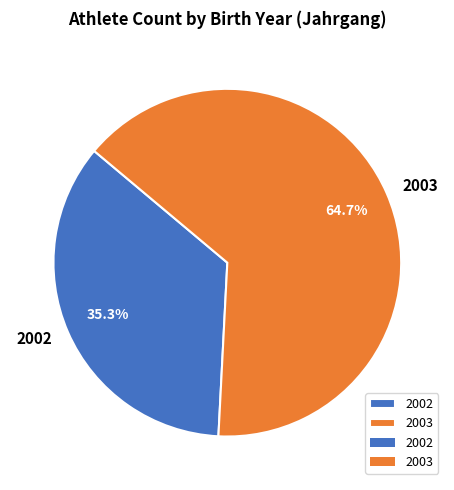

Combined, do 2002 and 2003 account for over 50%?

Yes